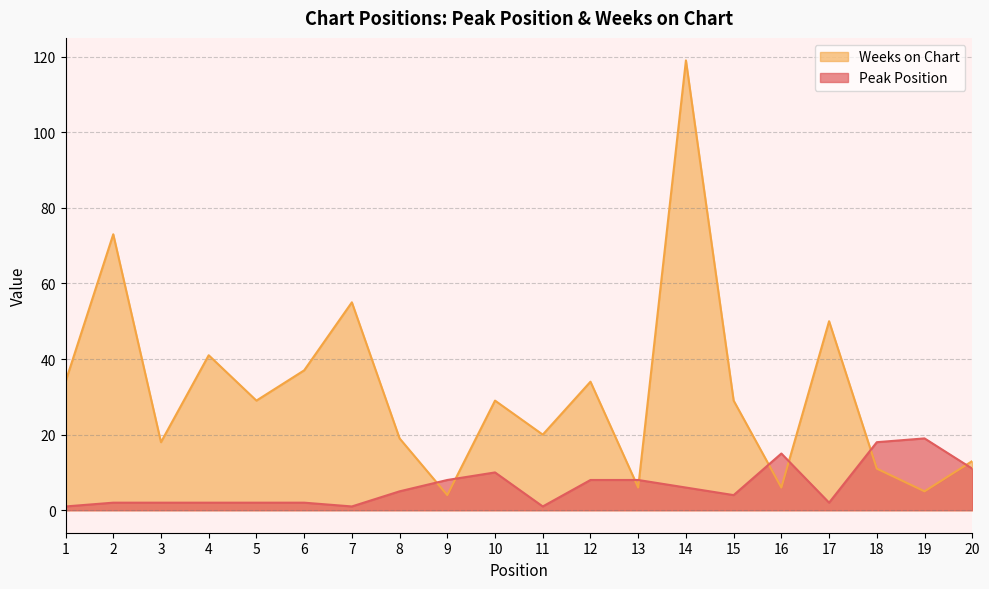

True or false: Peak Position has more than 1 points higher than both neighbors.

True